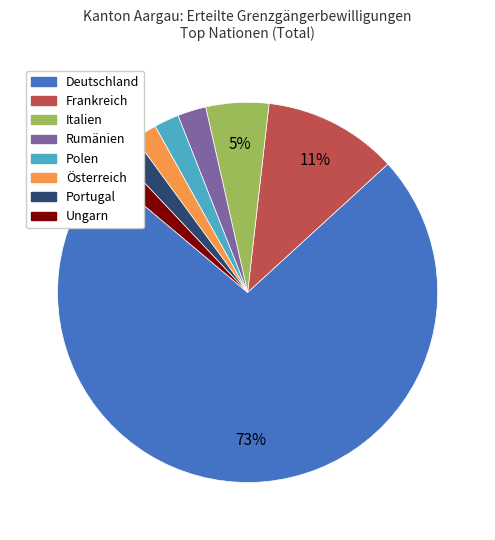

Which has a higher value, Italien or Österreich?

Italien